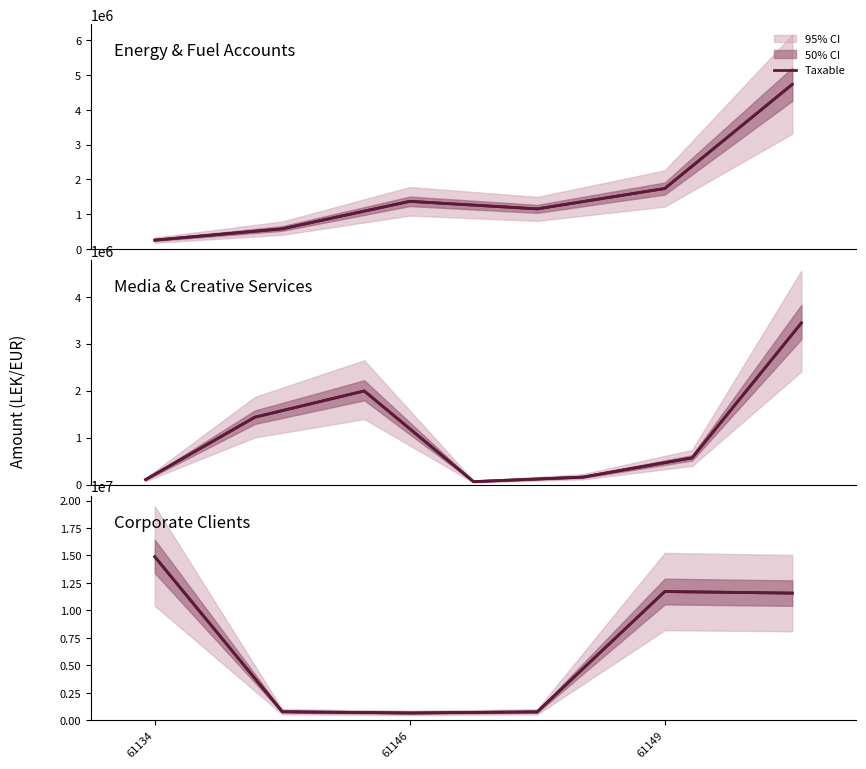

Reading left to right, extract all data points from this chart.

14887859.8	779642.1	666085.5	769080.9	11717876.6	11574631.1